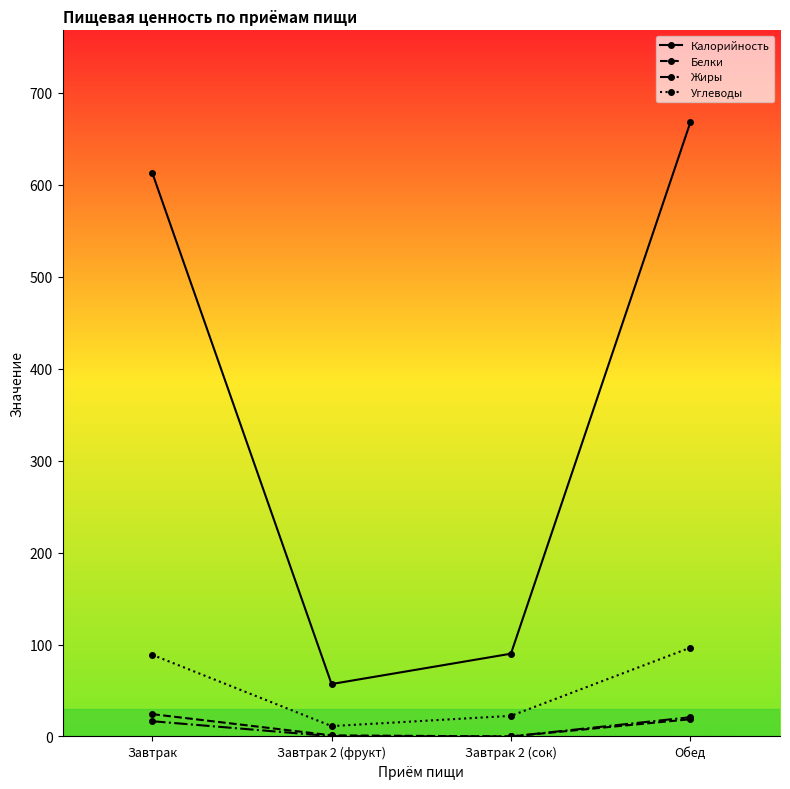

True or false: Калорийность and Углеводы intersect in this chart.

False